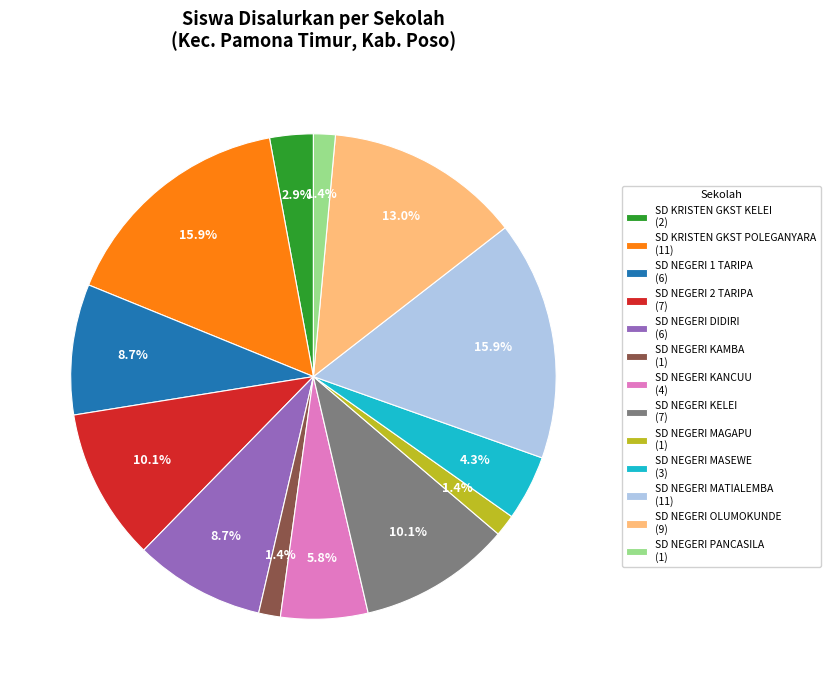

What is the ratio of the value at SD NEGERI 2 TARIPA to the value at SD NEGERI DIDIRI?

1.2